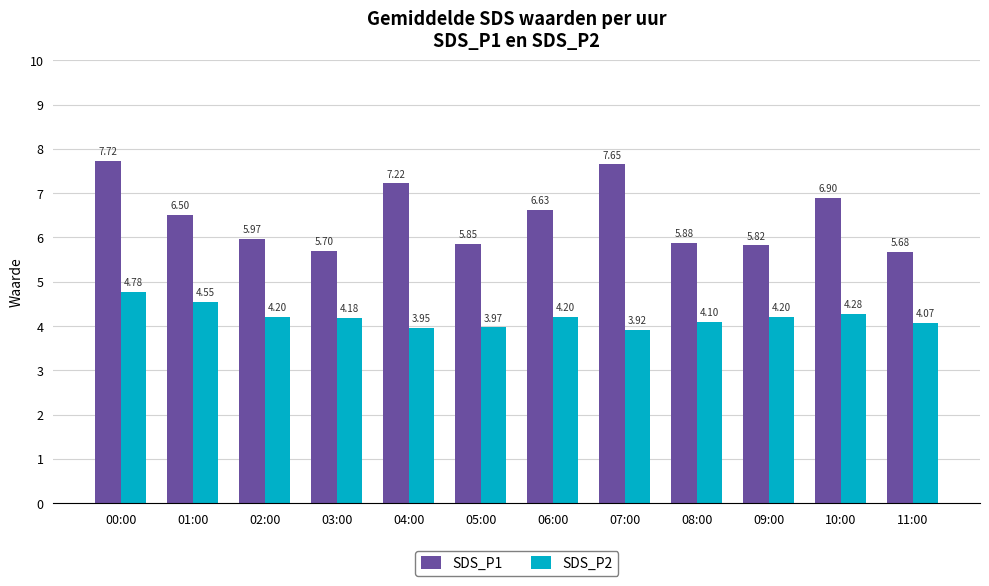

What is the sum of the SDS_P2 values at 08:00 and 10:00?

8.4